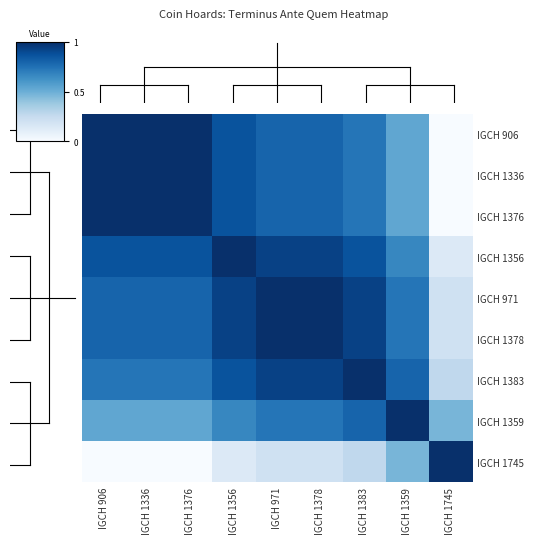

Is it true that IGCH 906 equals 0.8 at IGCH 971?

True